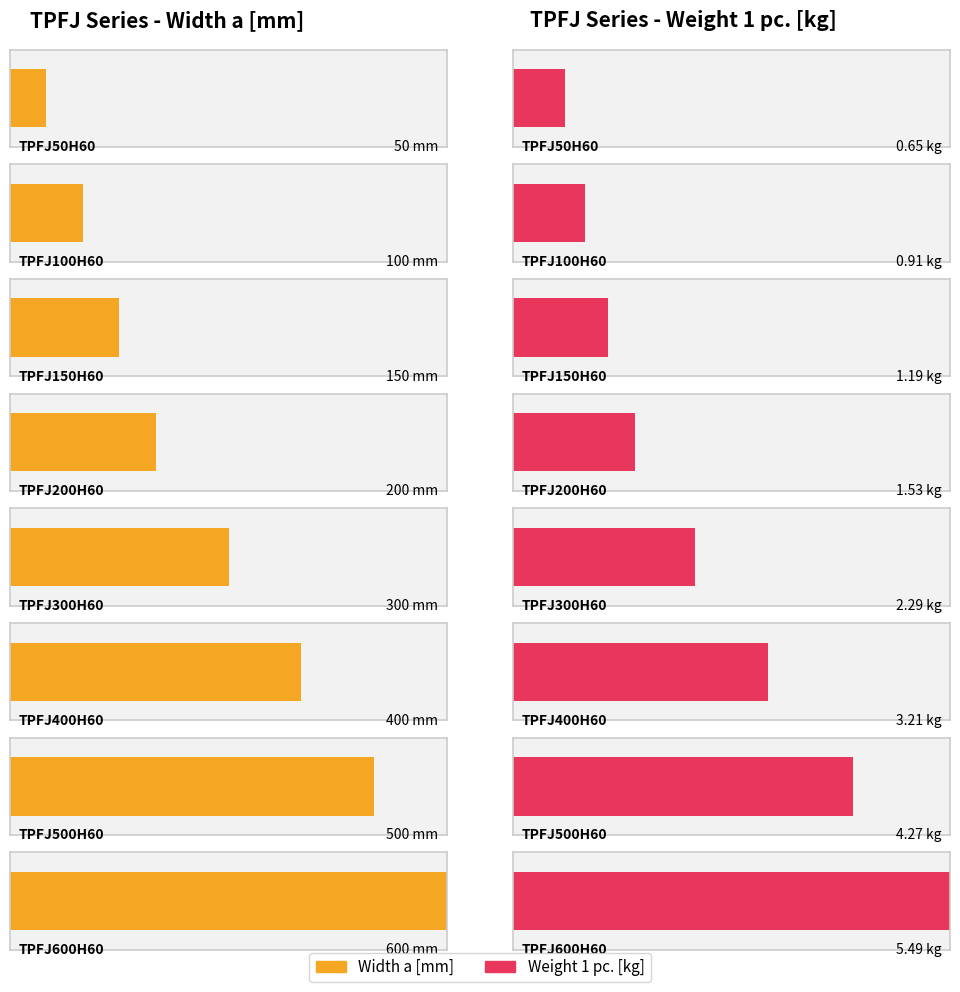

What is the minimum value shown in the chart?

0.7